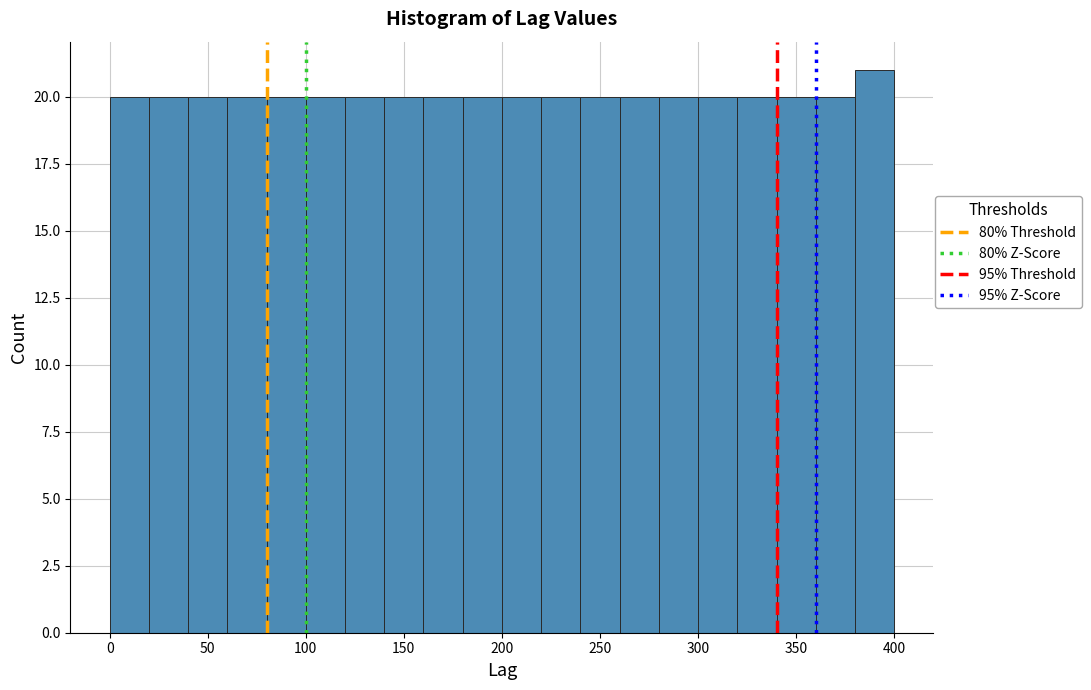

Reading left to right, list every bar in this chart as the range it spans on the x-axis followed by its height. The values are not printed on the chart, so give them approximately, as read against the axis.

0 to 20: 20
20 to 40: 20
40 to 60: 20
60 to 80: 20
80 to 100: 20
100 to 120: 20
120 to 140: 20
140 to 160: 20
160 to 180: 20
180 to 200: 20
200 to 220: 20
220 to 240: 20
240 to 260: 20
260 to 280: 20
280 to 300: 20
300 to 320: 20
320 to 340: 20
340 to 360: 20
360 to 380: 20
380 to 400: 21